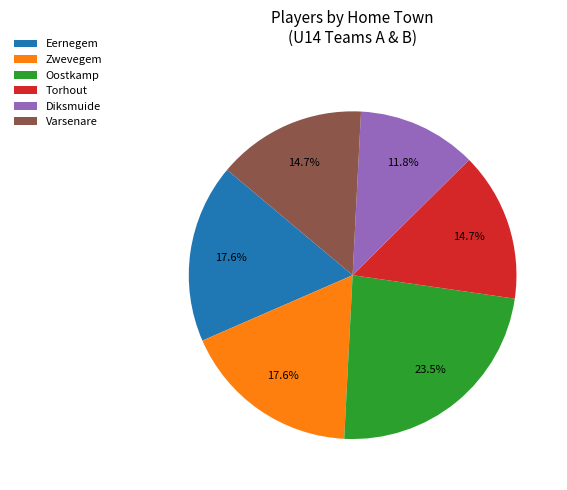

Is there any slice that represents more than half of the pie?

No